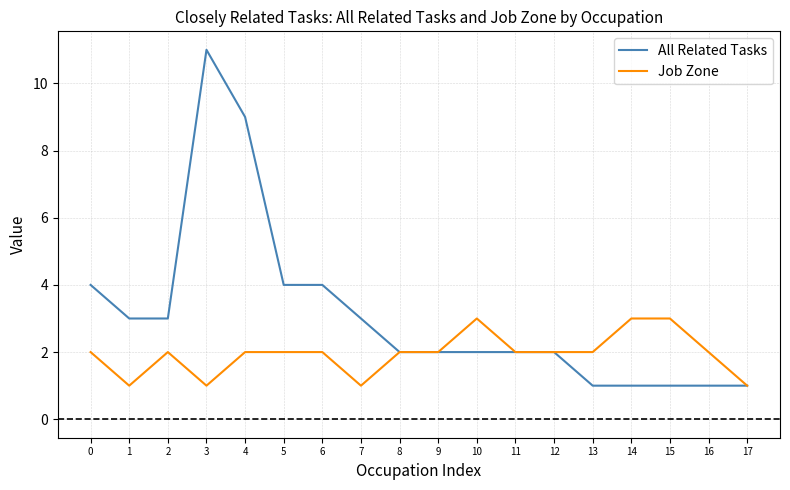

What are all the series names shown in the legend?

All Related Tasks, Job Zone